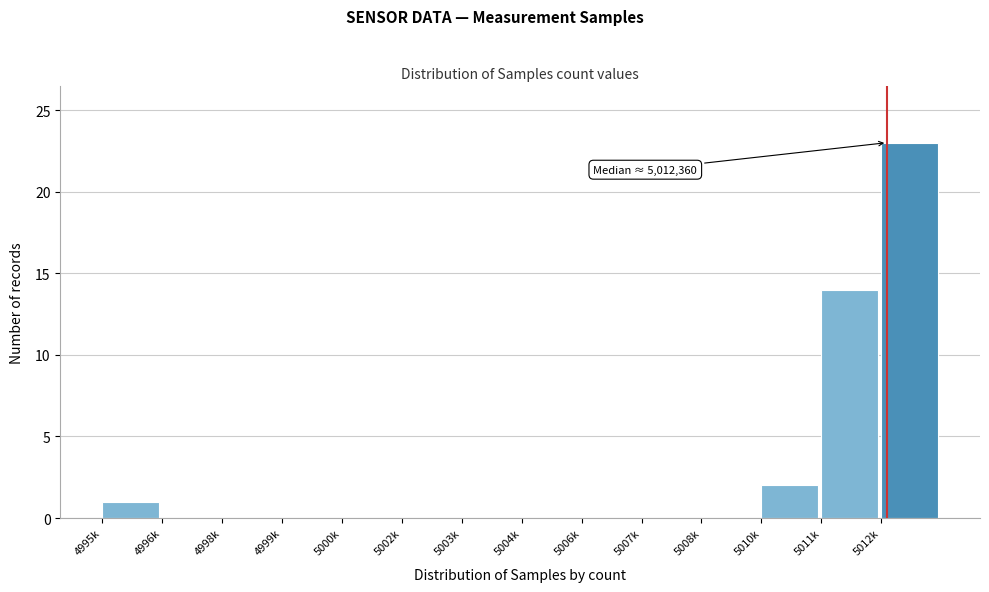

Reading left to right, transcribe all the data shown in this chart.

4995k=1	4996k=0	4998k=0	4999k=0	5000k=0	5002k=0	5003k=0	5004k=0	5006k=0	5007k=0	5008k=0	5010k=2	5011k=14	5012k=23